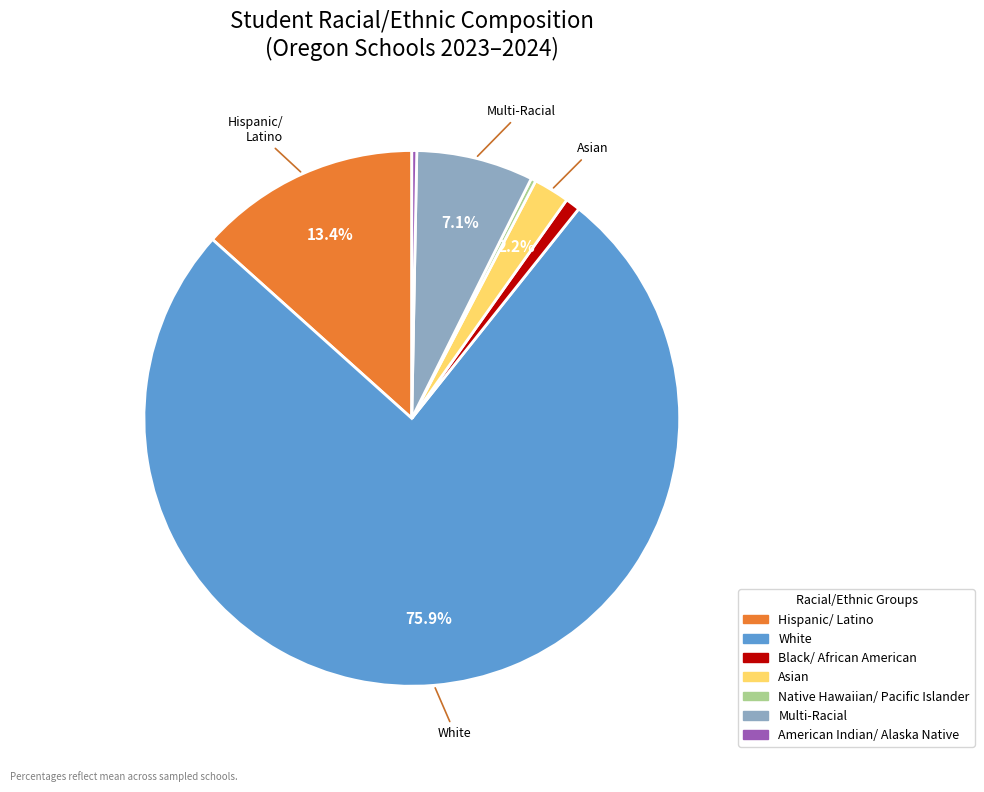

True or false: Black/ African American accounts for 11% of the total.

False